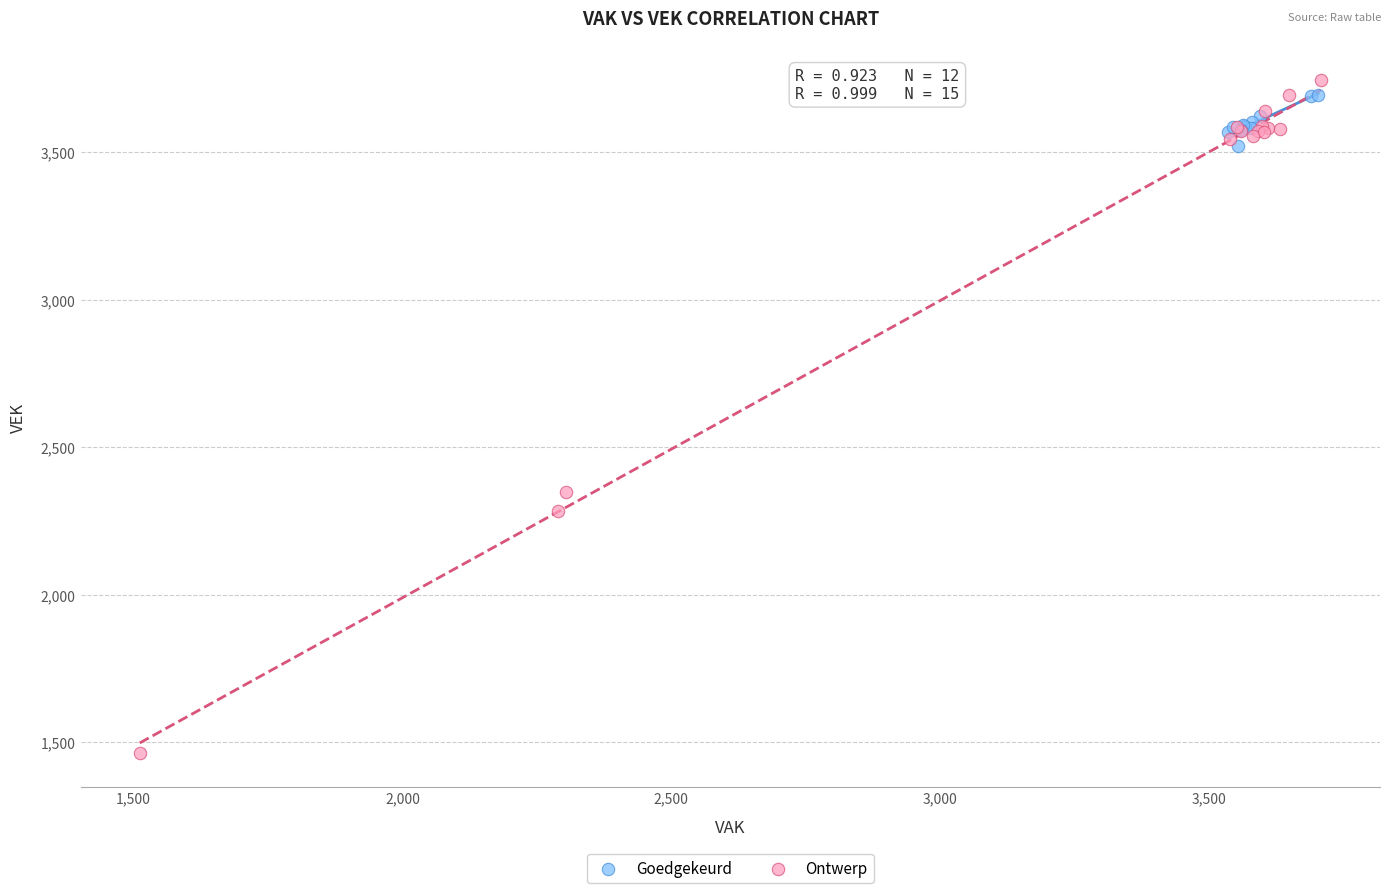

Which series has the largest Y range (max minus min)?

Ontwerp